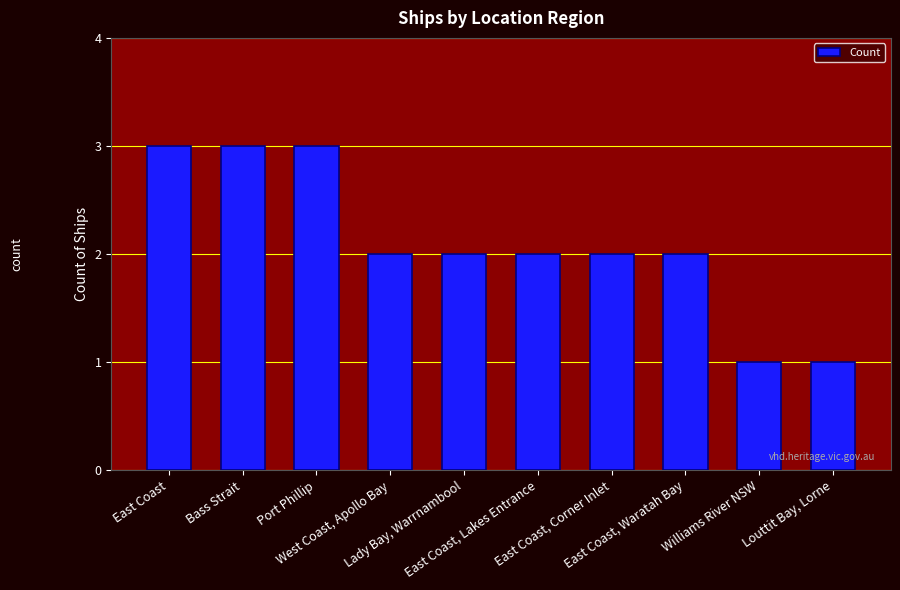

What is the sum of all values?

21